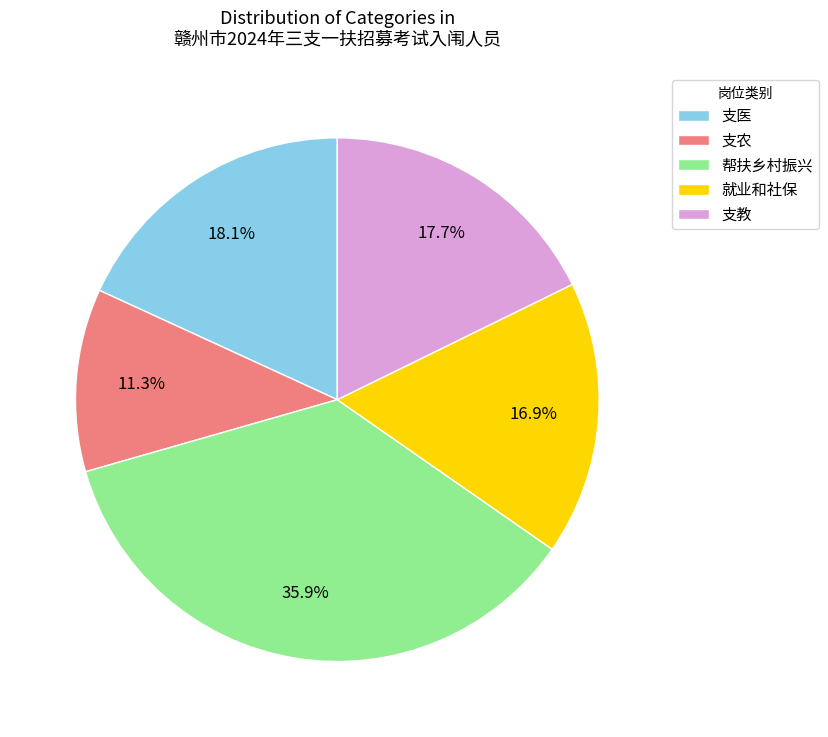

Count the number of slices in the pie.

5